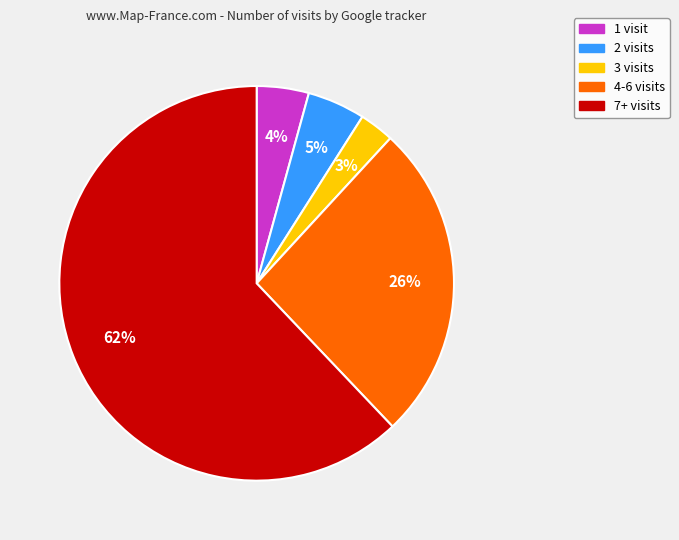

Is there any slice that represents more than half of the pie?

Yes